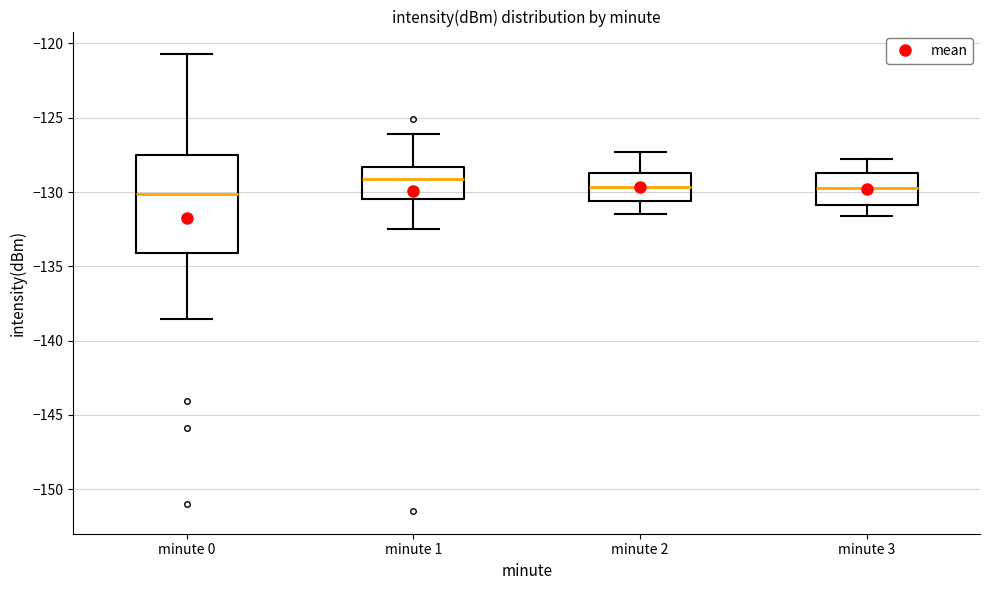

Reading left to right, read every box against the y-axis: the position of its median line, the range the box covers, and the ends of its whiskers. The values are not printed on the chart, so give them approximately, as read against the axis.

minute 0: median -130.0, box -134.0 to -127.5, whiskers -138.5 to -120.5
minute 1: median -129.0, box -130.5 to -128.5, whiskers -132.5 to -126.0
minute 2: median -129.5, box -130.5 to -128.5, whiskers -131.5 to -127.5
minute 3: median -129.5, box -131.0 to -128.5, whiskers -131.5 to -128.0